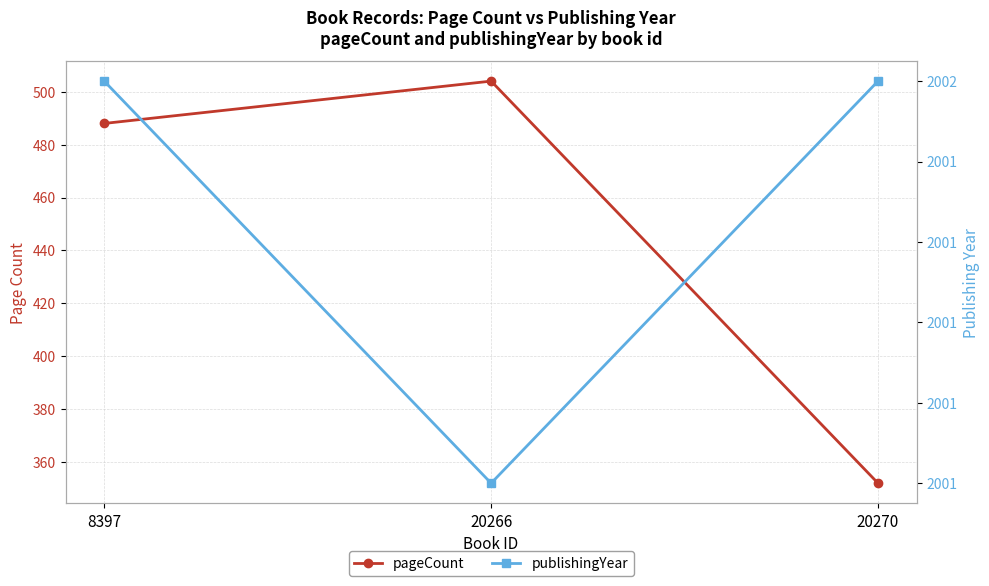

The pageCount series shows 352 at 20270. True or false?

True